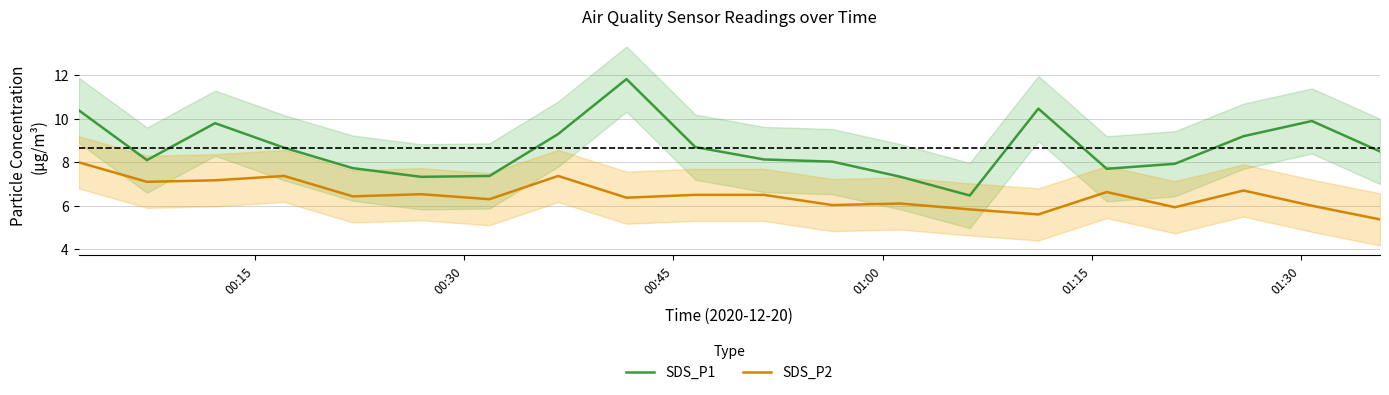

True or false: SDS_P2 and SDS_P1 intersect in this chart.

False